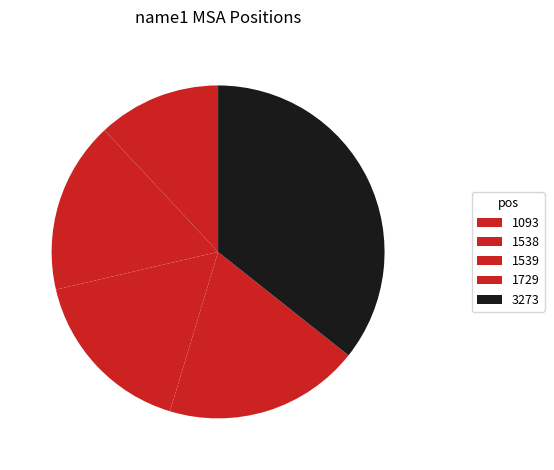

To the nearest percent, what is the combined percentage of 1538 and 3273?

52%